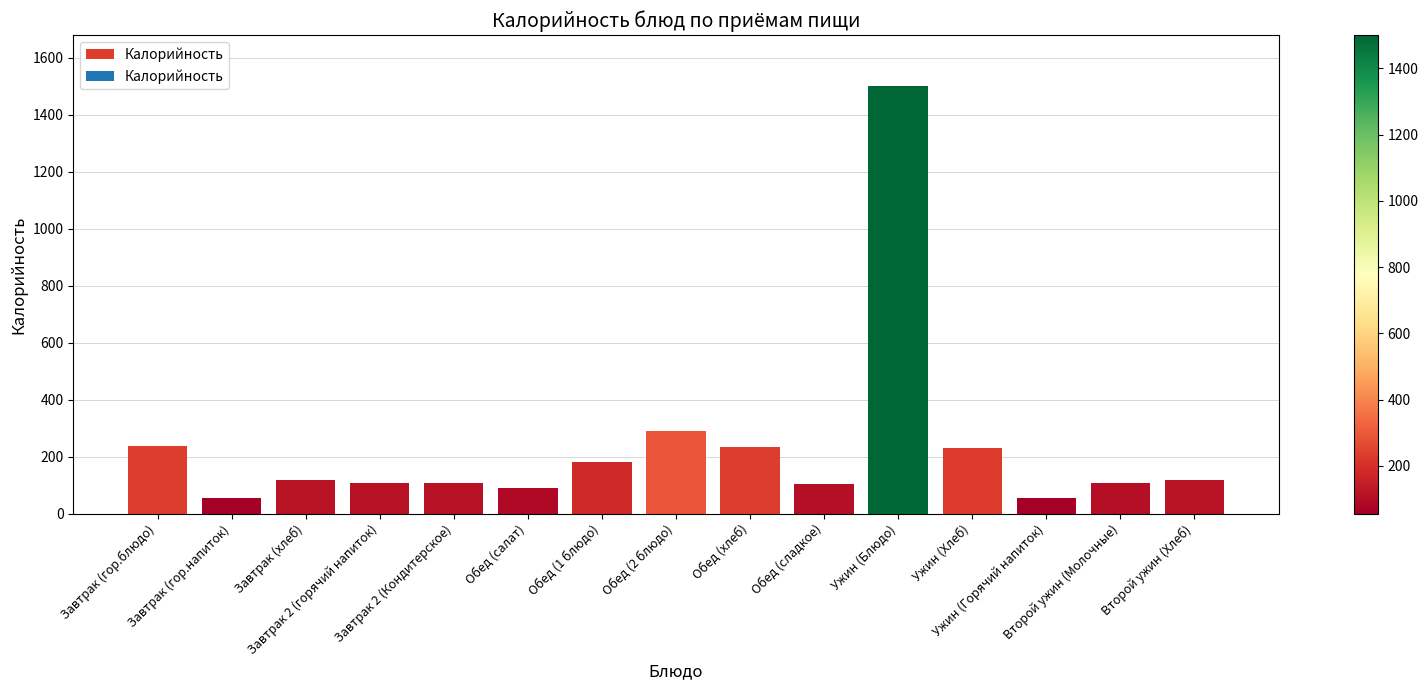

What is the ratio of the value at Завтрак (гор.напиток) to the value at Завтрак (гор.блюдо)?

0.2